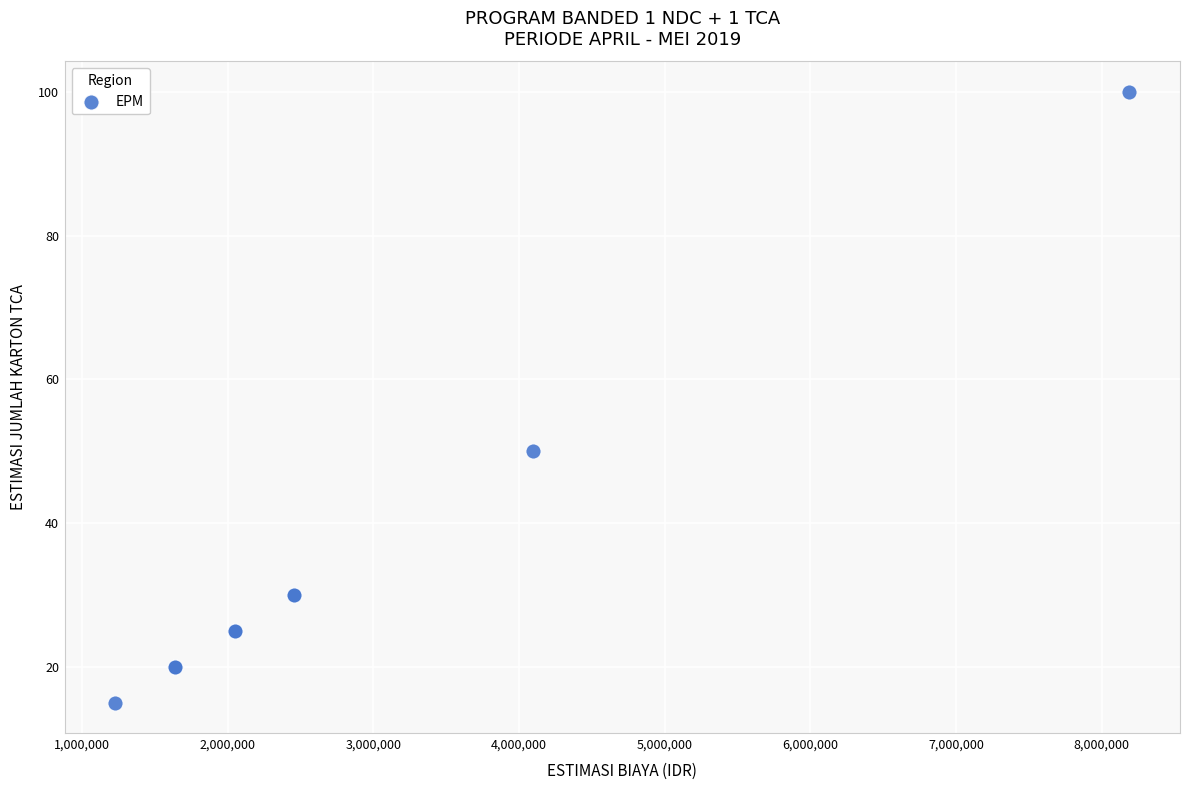

What Y value in the scatter plot is closest to 57?

50